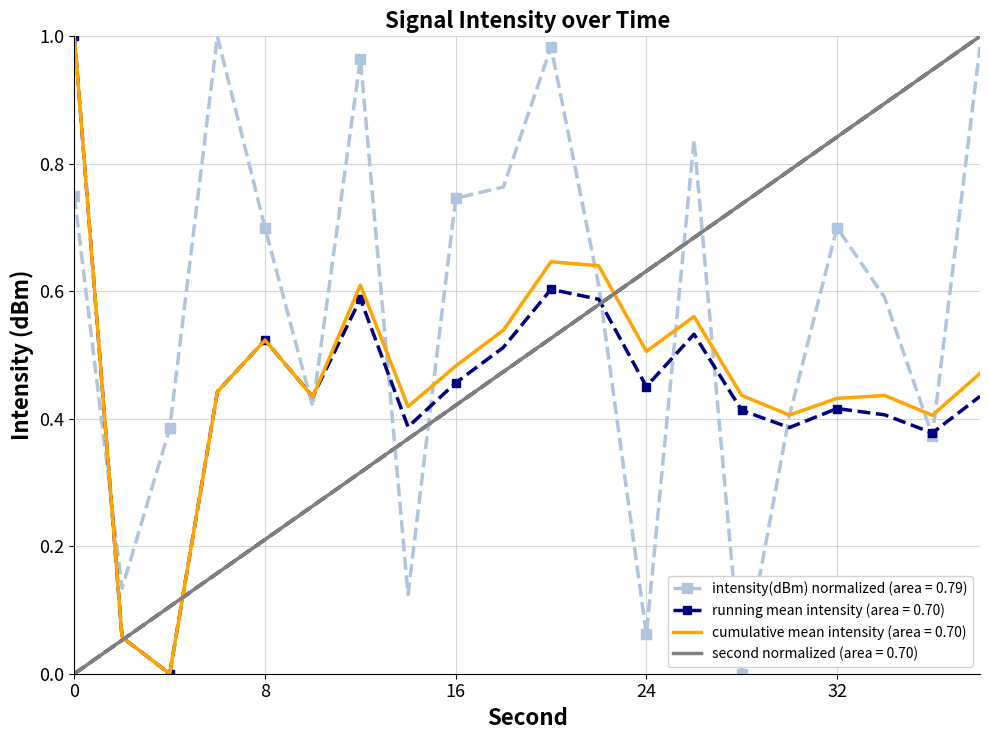

Which series has the largest total across all categories?

intensity(dBm) normalized (area = 0.79)